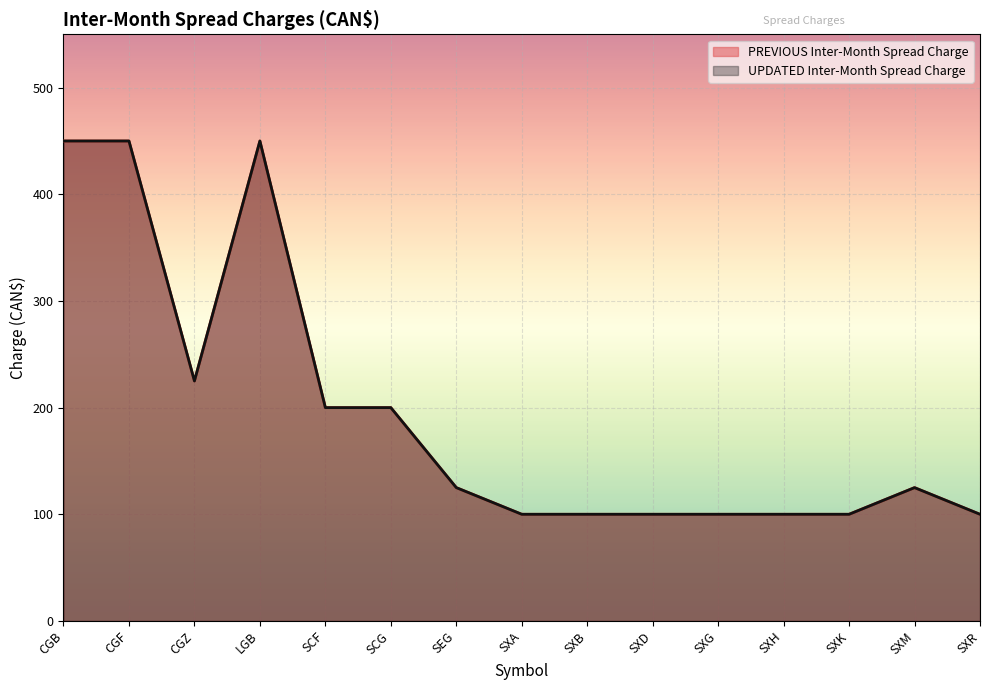

Where does the PREVIOUS Inter-Month Spread Charge series first go above 125?

CGB